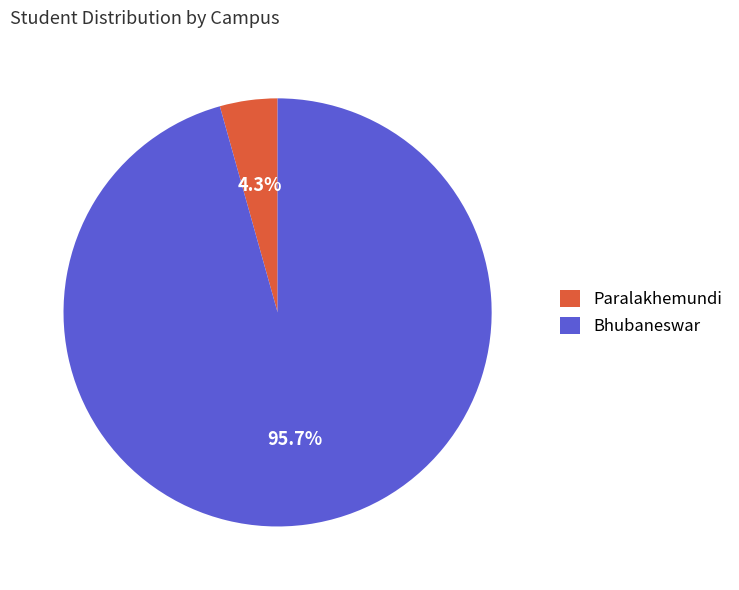

To the nearest percent, what is the difference between the Bhubaneswar and Paralakhemundi slice percentages?

91%